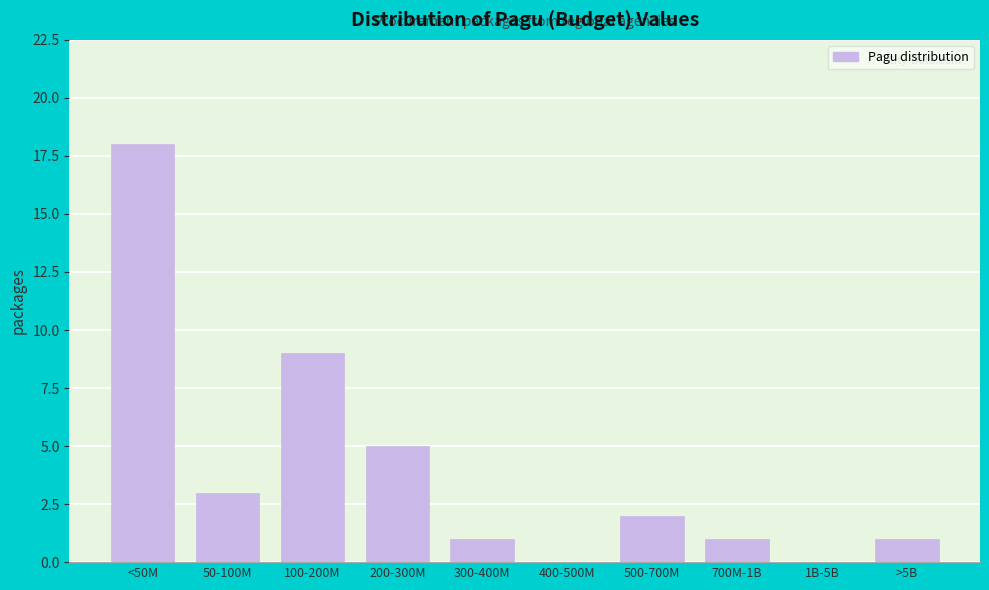

Reading right to left, list all the values displayed in this chart.

>5B=1	1B-5B=0	700M-1B=1	500-700M=2	400-500M=0	300-400M=1	200-300M=5	100-200M=9	50-100M=3	<50M=18